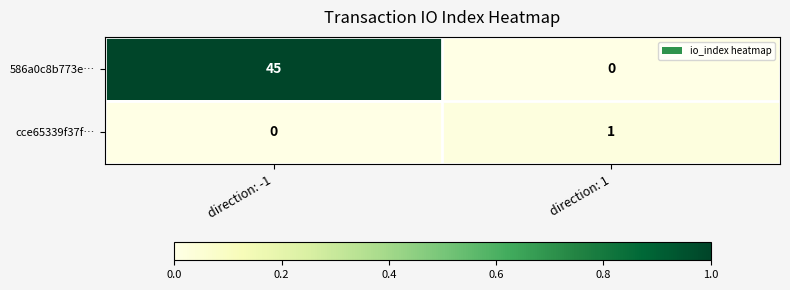

What is the total value across all series at direction: -1?

45